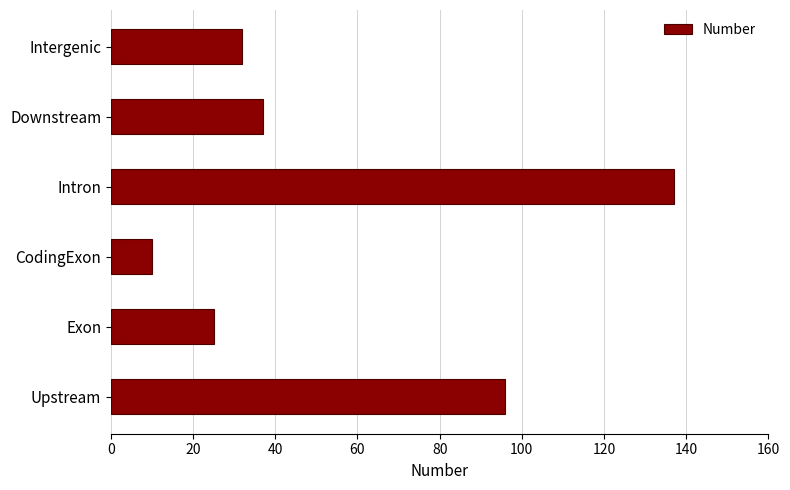

Rank the categories by value from lowest to highest.

CodingExon, Exon, Intergenic, Downstream, Upstream, Intron